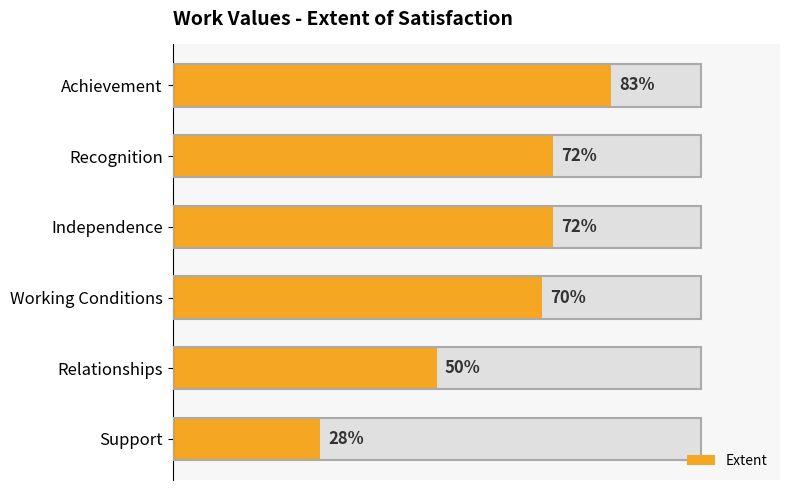

What is the difference between the maximum and minimum values?

55